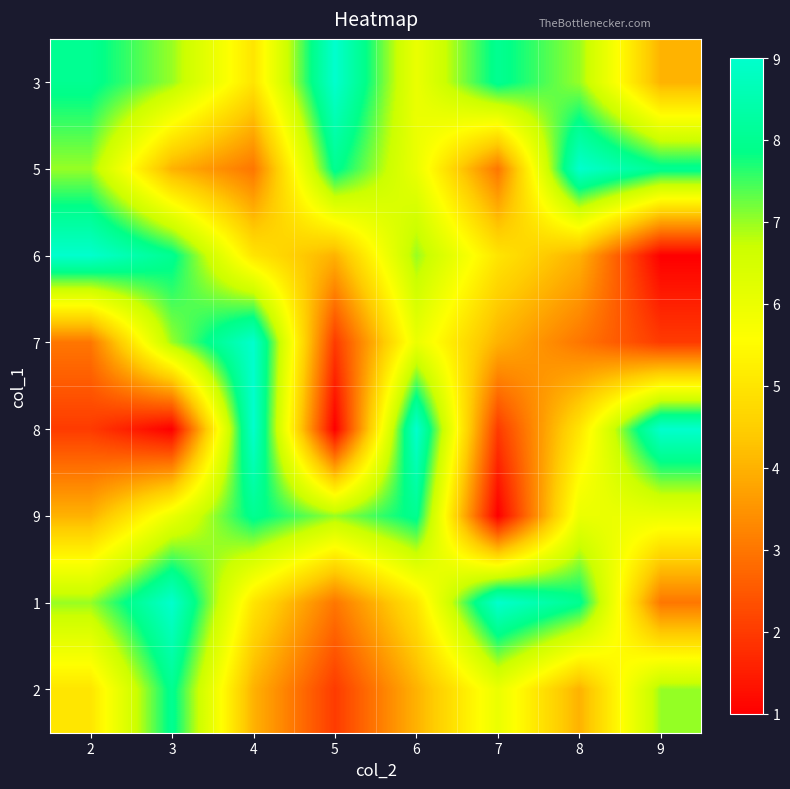

Which category has the lowest value across all series?

9